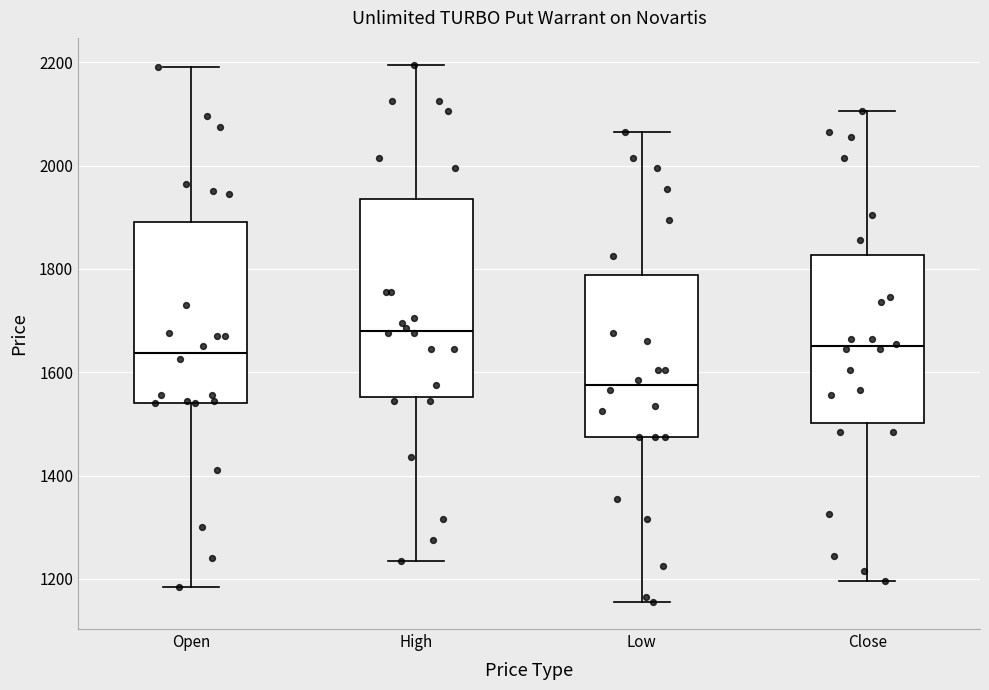

Where is the upper edge of the box for Close on the y-axis? The values are not printed on the chart, so give them approximately, as read against the axis.

1820